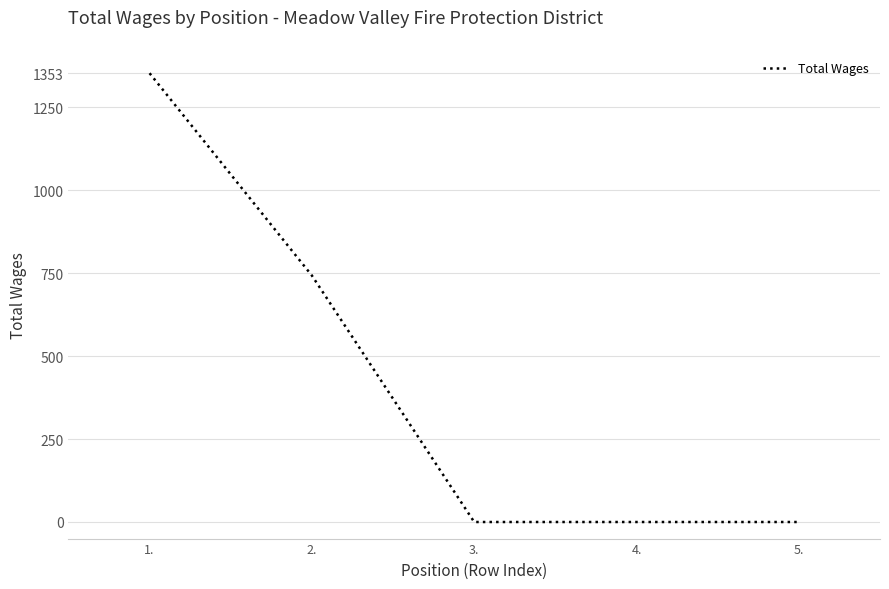

How many lines are shown in the chart?

1